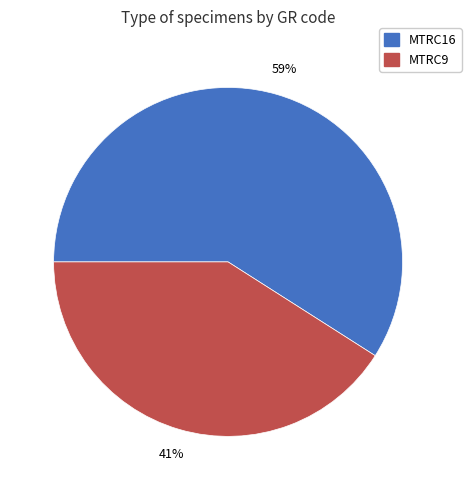

Do MTRC9 and MTRC16 together represent more than half of the pie?

Yes